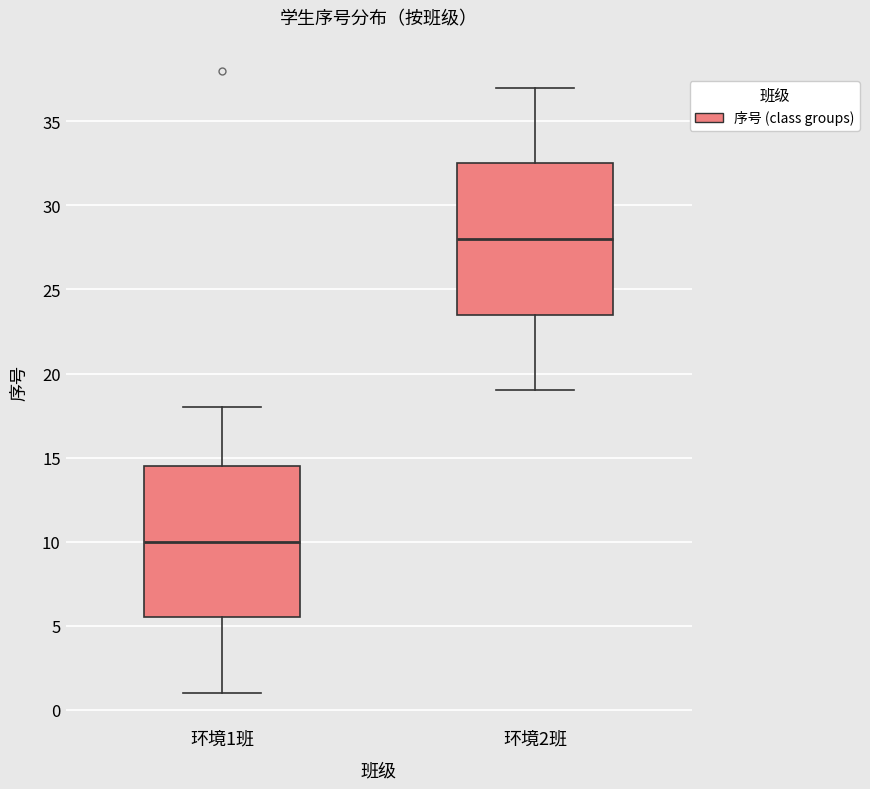

Where is the upper edge of the box for 环境1班 on the y-axis? The values are not printed on the chart, so give them approximately, as read against the axis.

14.5